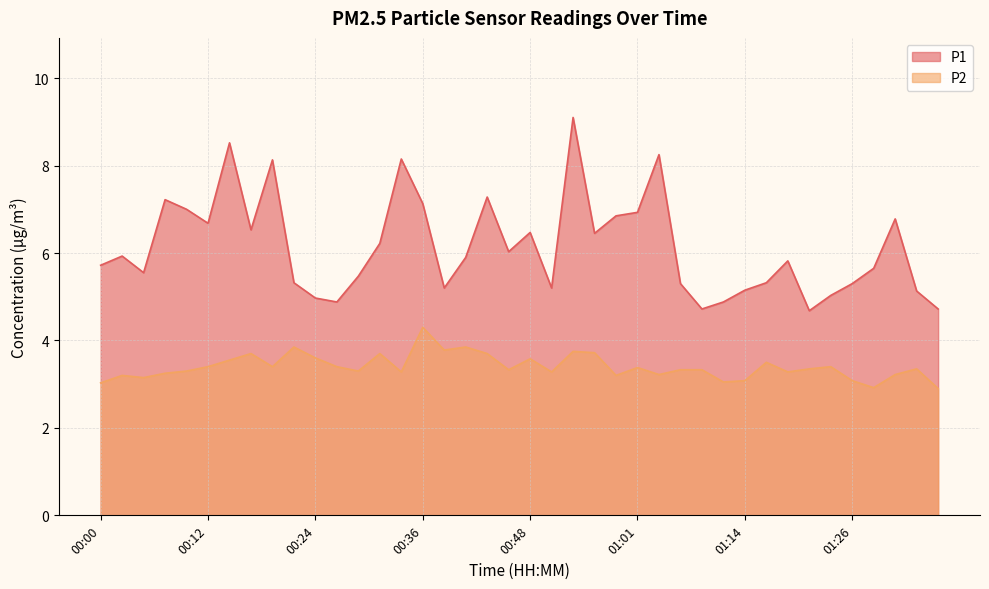

What is the total value across all series at 00:36?

11.4